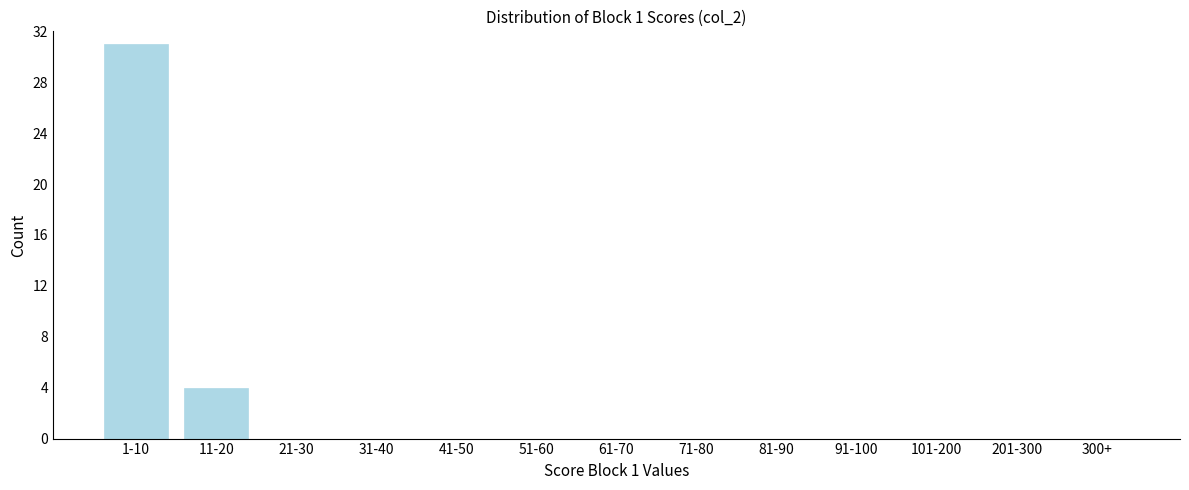

Reading right to left, extract all data points from this chart.

300+=0	201-300=0	101-200=0	91-100=0	81-90=0	71-80=0	61-70=0	51-60=0	41-50=0	31-40=0	21-30=0	11-20=4	1-10=31